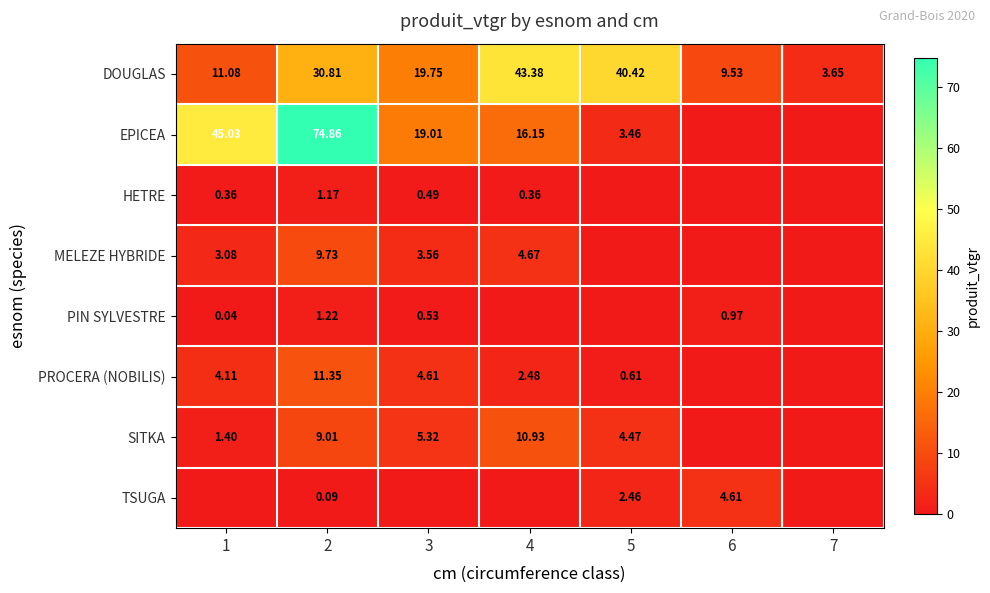

Is the value of MELEZE HYBRIDE at 3 greater than the value of TSUGA at 5?

Yes